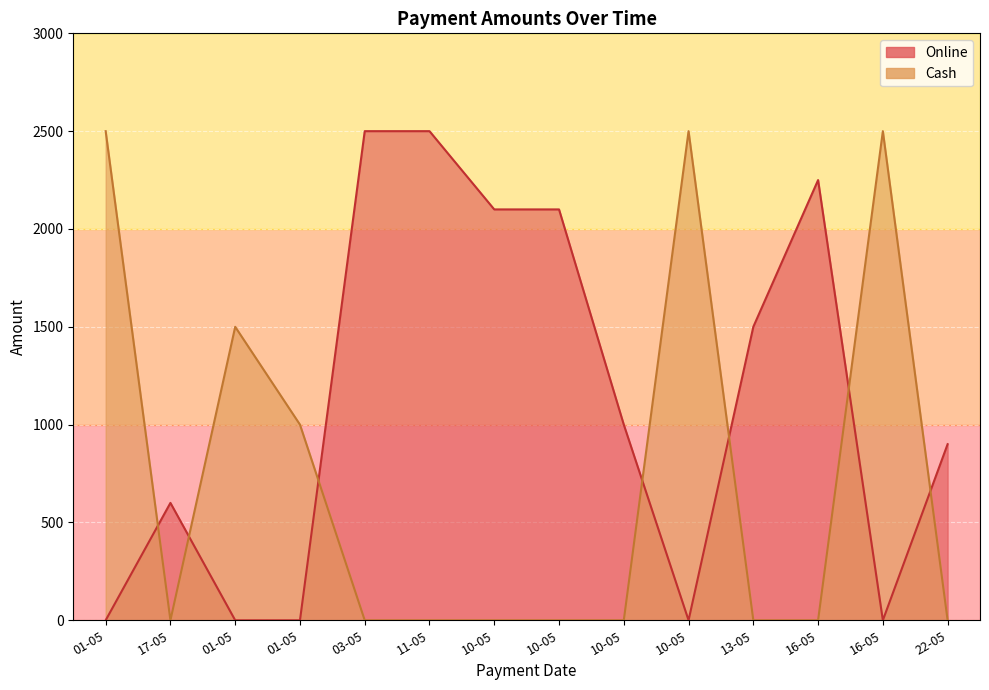

Which series has the largest range (max minus min)?

Online